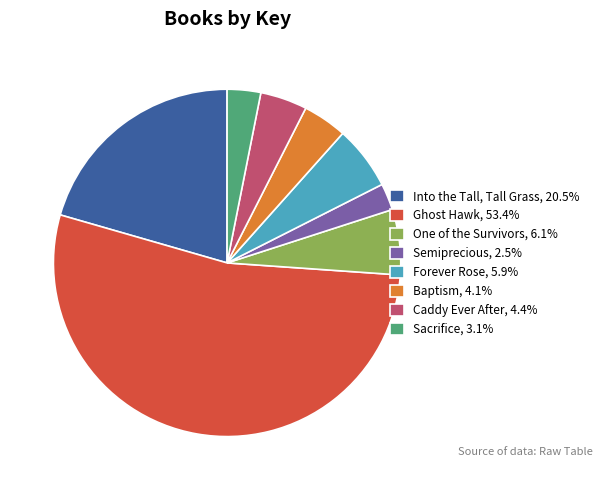

What is the smallest slice in the pie chart?

Semiprecious